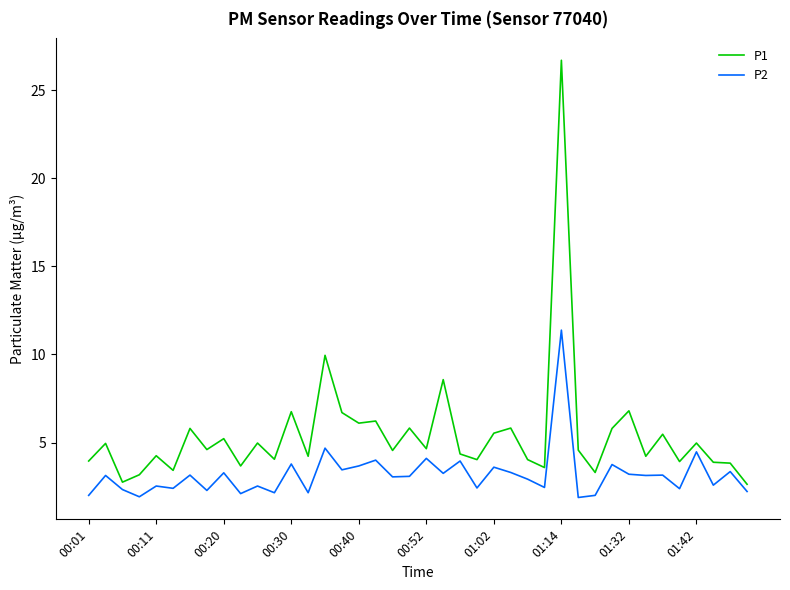

At how many categories does at least one series exceed 16?

1